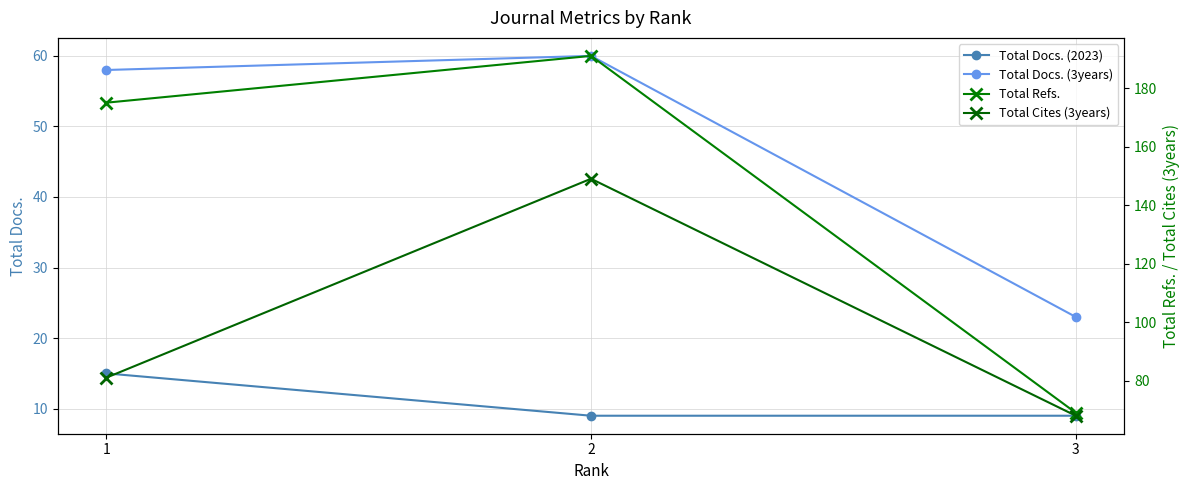

At how many categories does at least one series exceed 153?

2